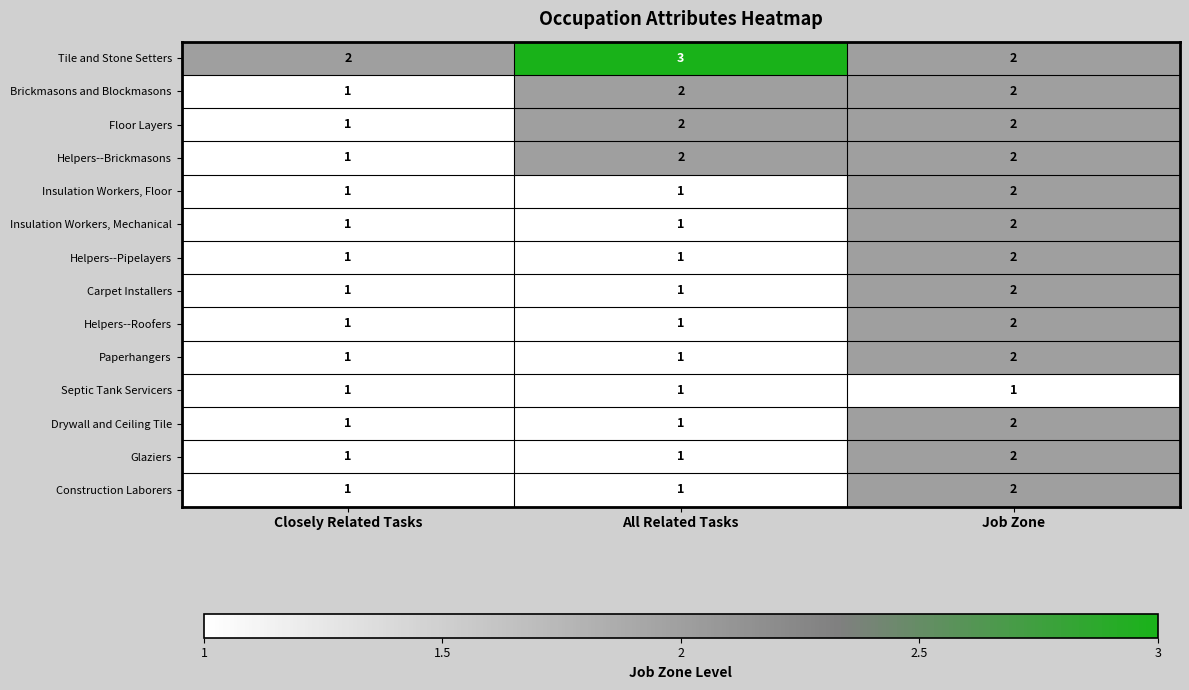

The value of Insulation Workers, Mechanical at Job Zone is 2. True or false?

True